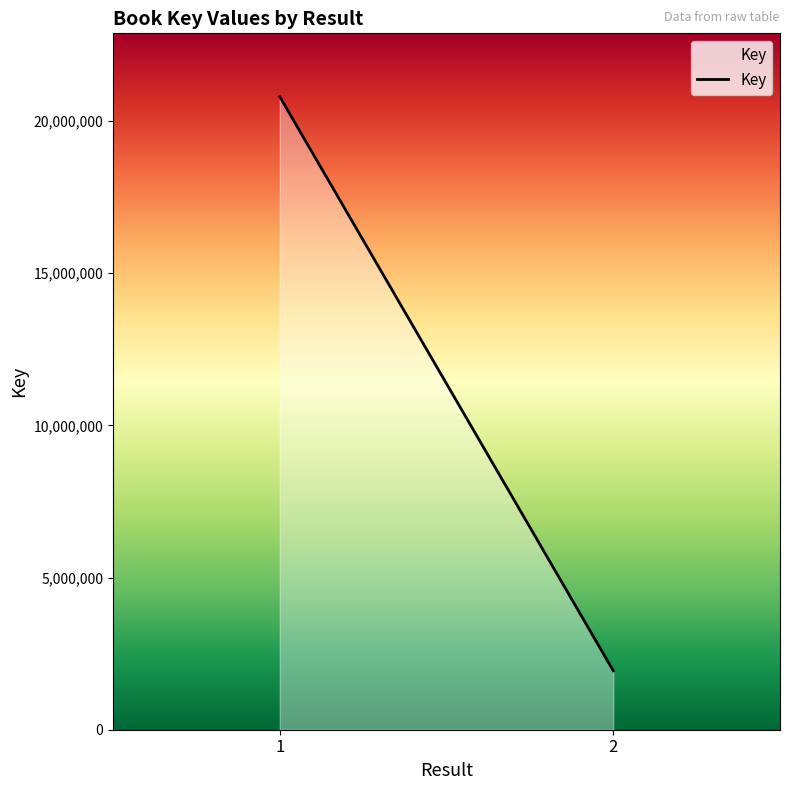

What is the greatest value displayed?

20799661